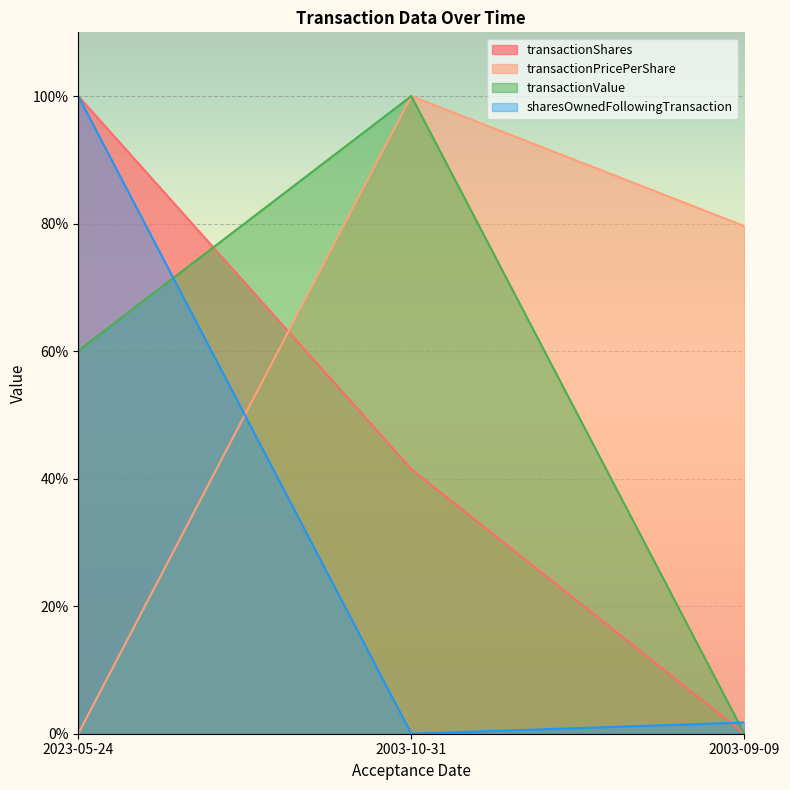

Is it true that transactionPricePerShare equals 0.0 at 2023-05-24?

True